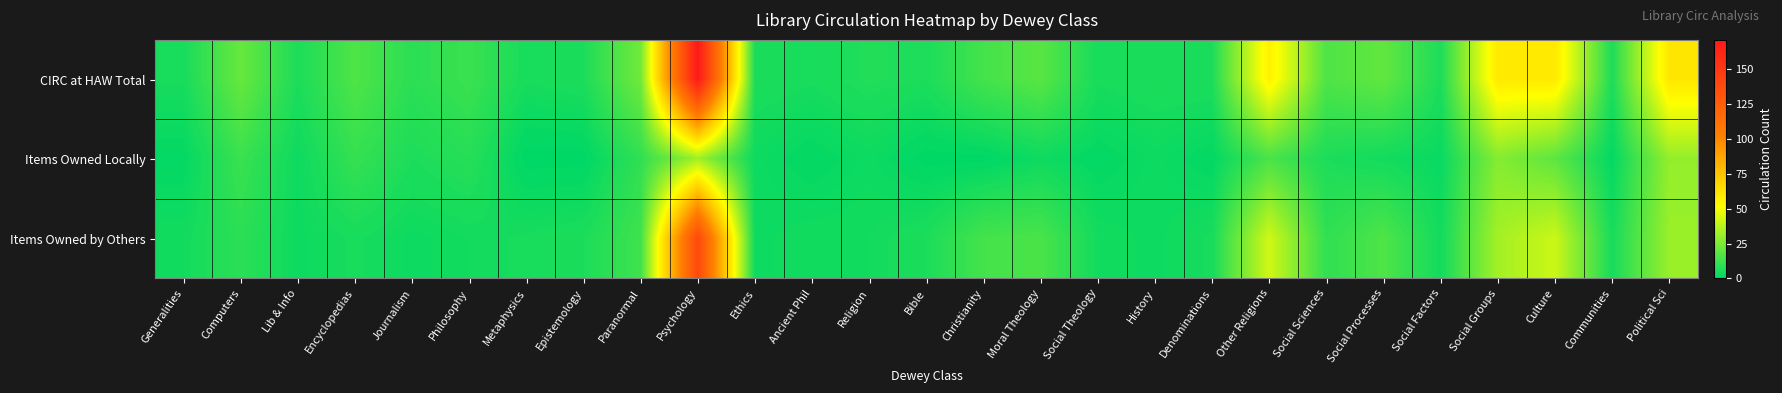

What is the total value across all series at Philosophy?

24